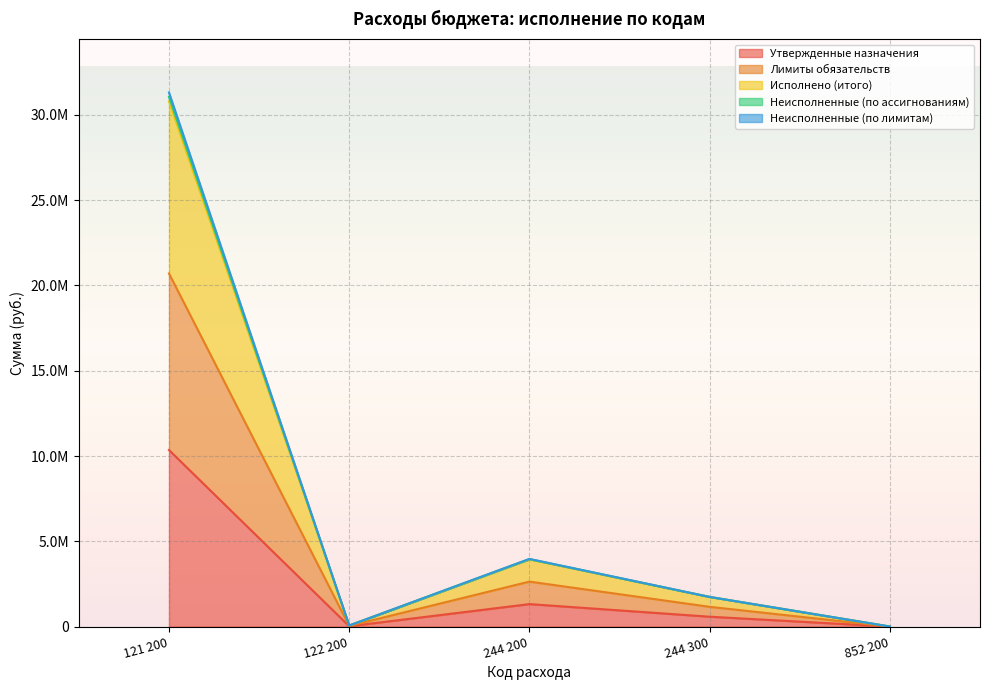

How many lines are shown in the chart?

5